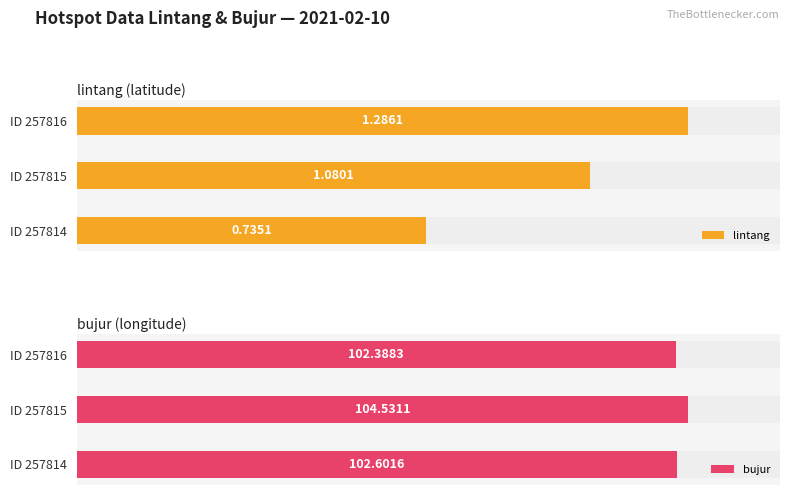

List the series in order of their overall mean, lowest first.

lintang, bujur